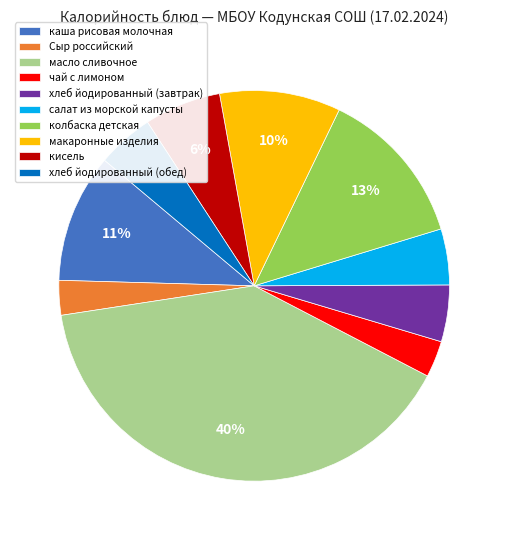

To the nearest percent, what is the combined percentage of каша рисовая молочная and макаронные изделия?

21%